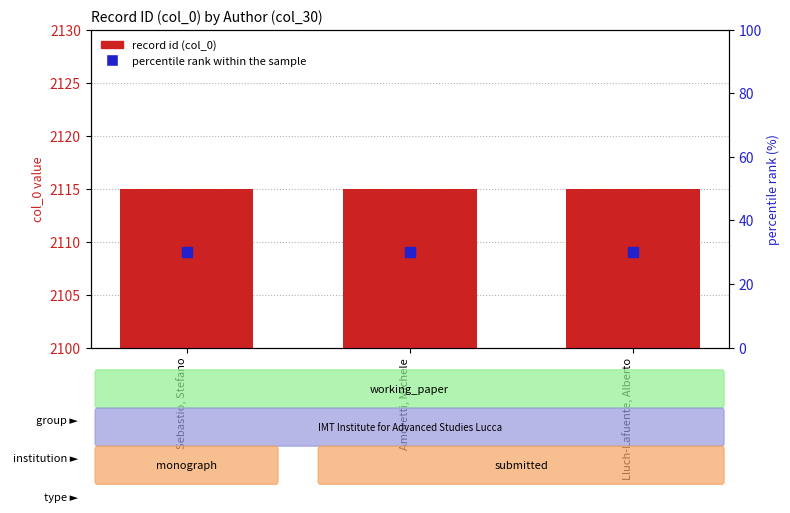

Which series has the widest spread of Y values?

record id (col_0)